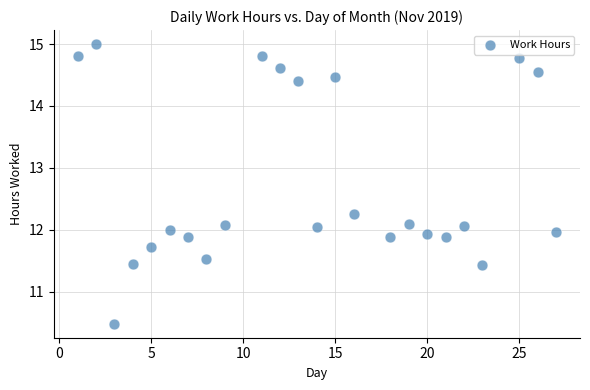

What is the range of Y values (max minus min)?

4.5